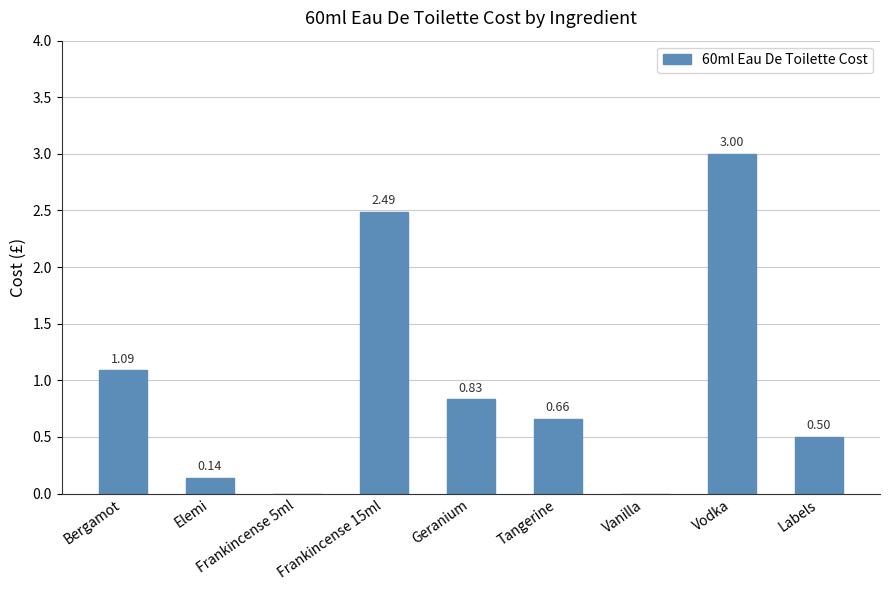

Are the bars grouped side by side (vs. stacked)?

No